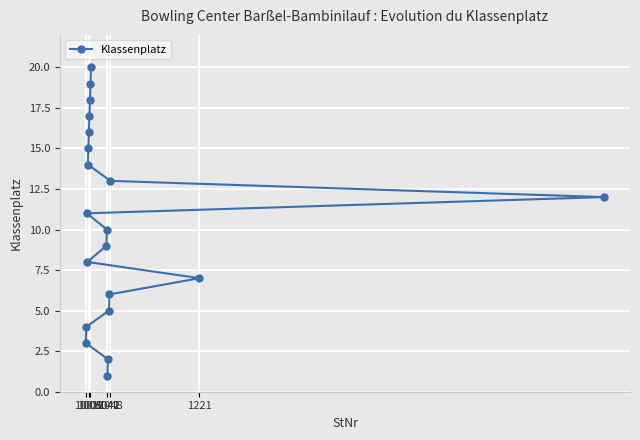

What is the sum of all values?

210